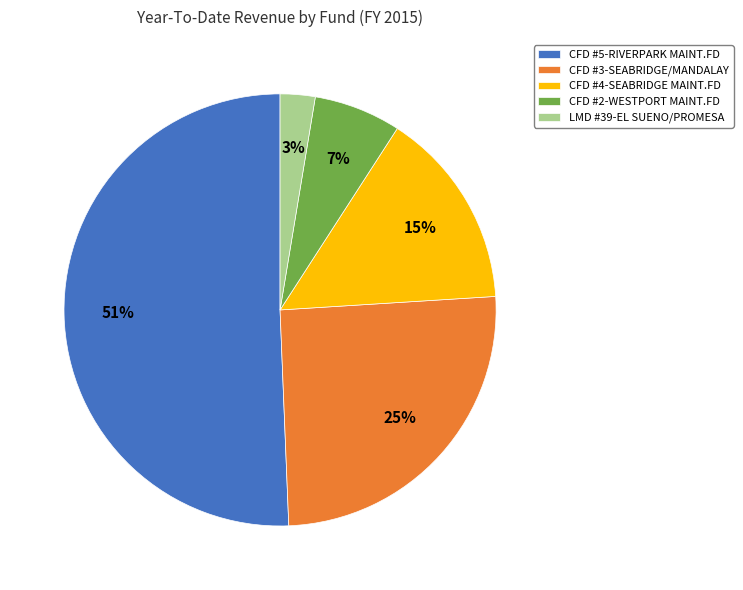

Is it true that CFD #2-WESTPORT MAINT.FD is 19% of the pie?

False